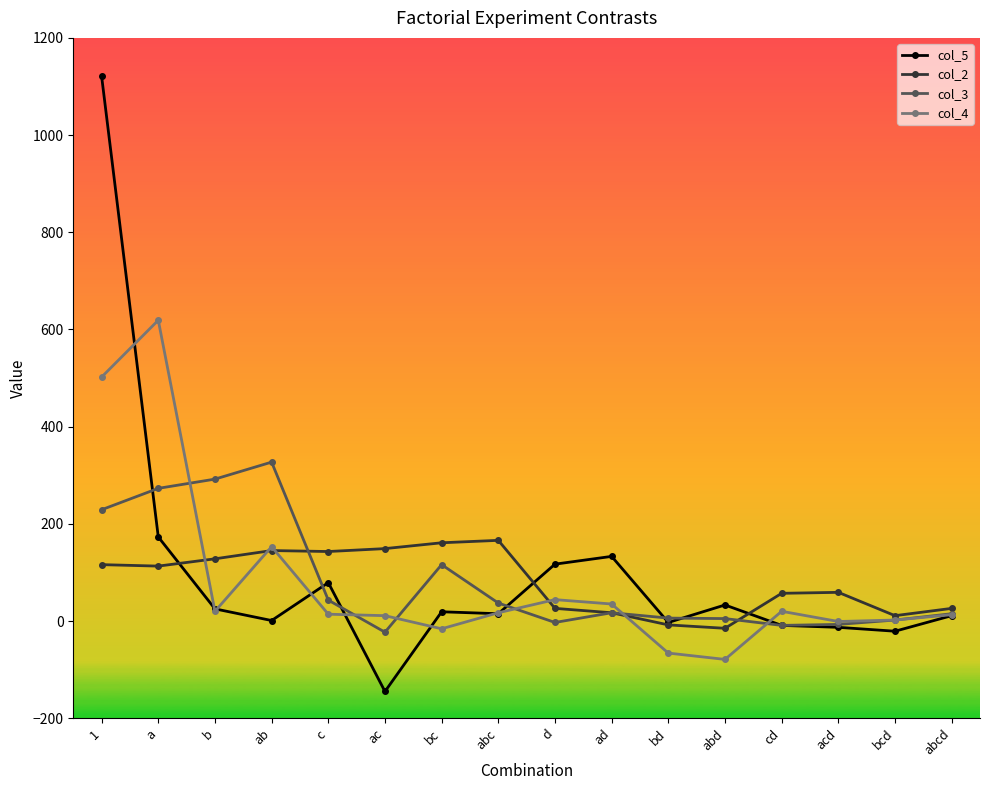

What is the highest value of the col_2 series?

166